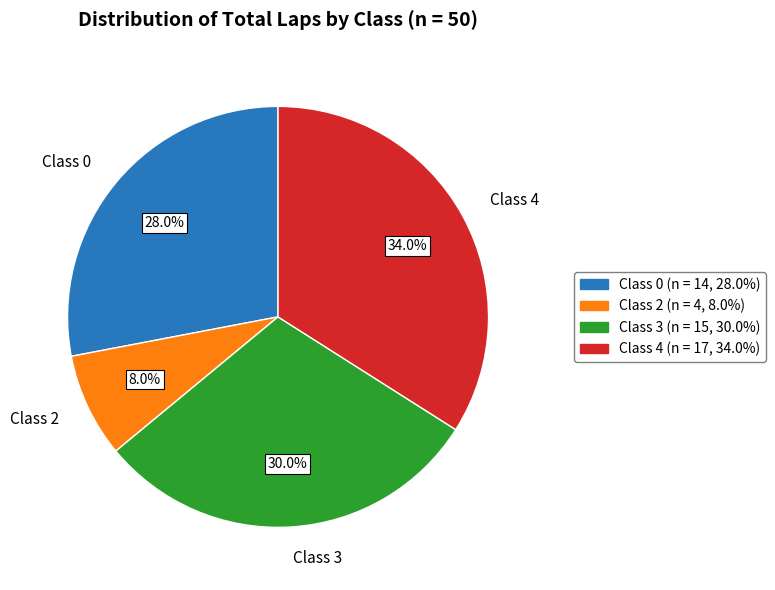

Is the sum of Class 0 and Class 4 greater than half?

Yes